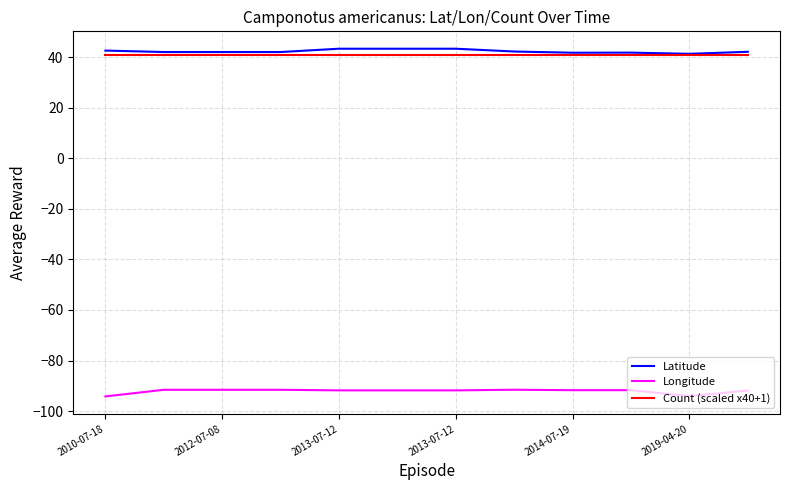

True or false: Latitude and Longitude cross at least once.

False